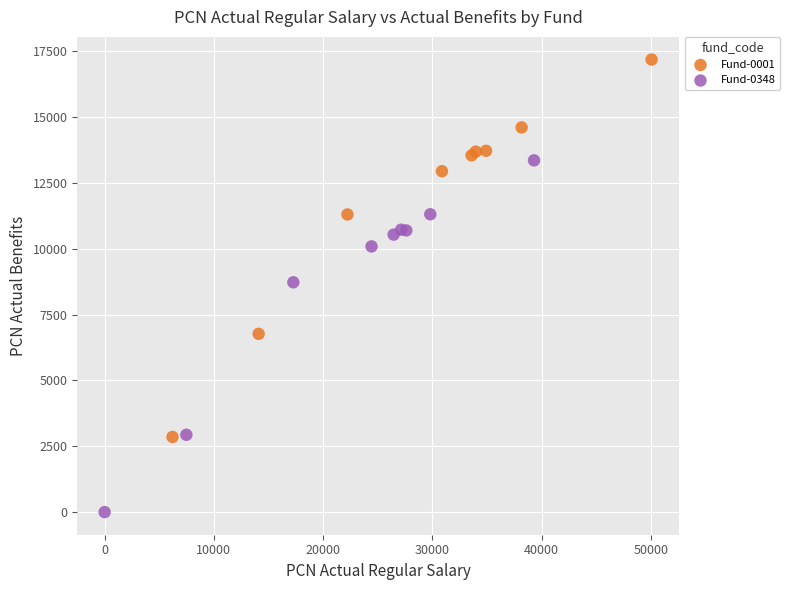

Which series has the widest spread of Y values?

Fund-0001